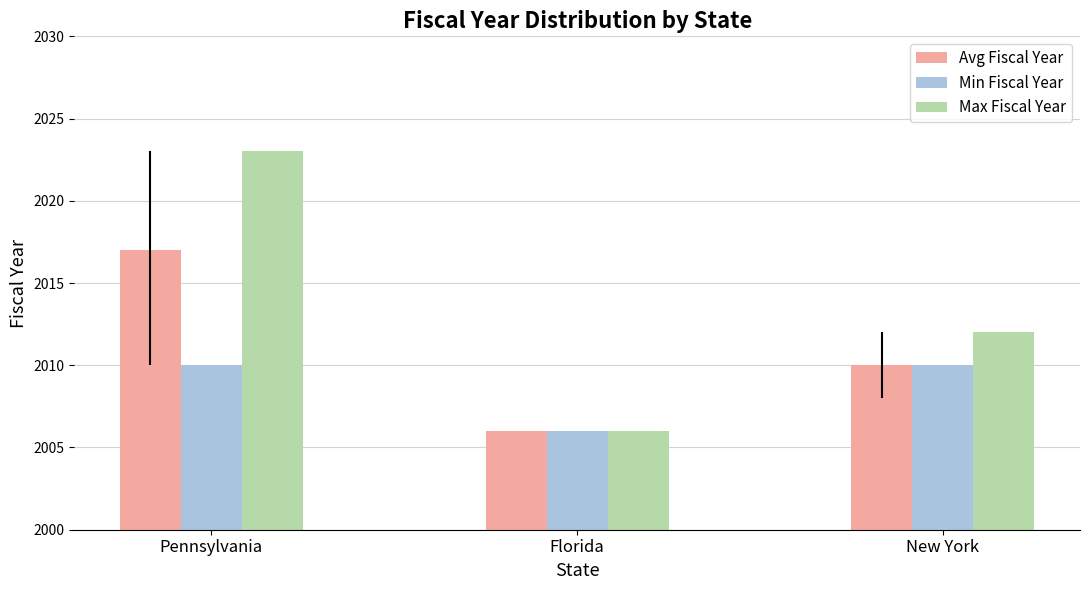

What is the total value across all series at Pennsylvania?

6050